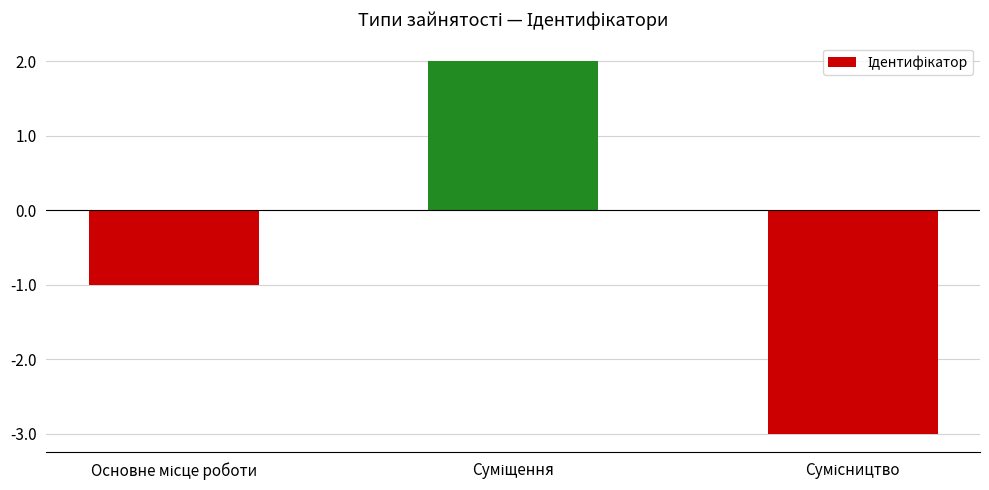

What is the difference between the maximum and minimum values?

5